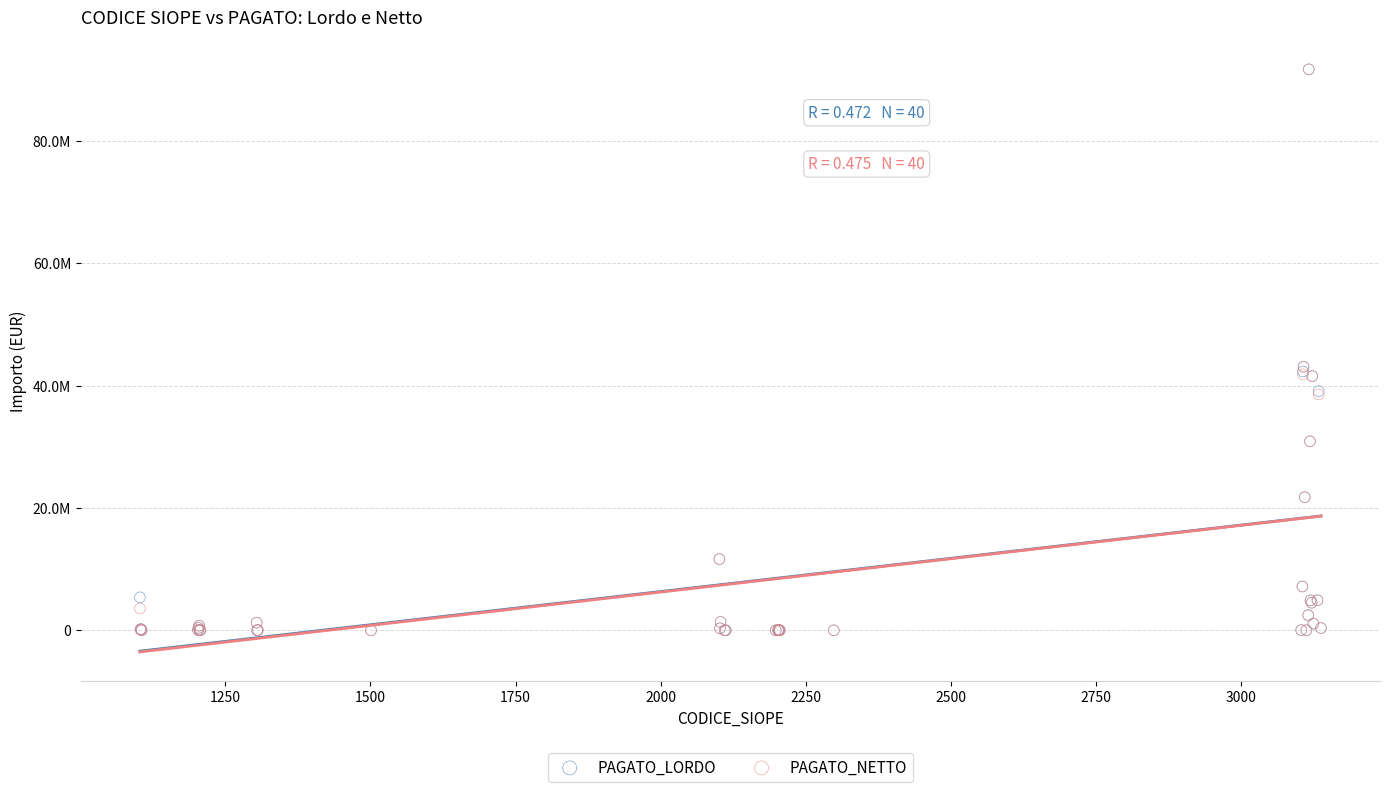

What are all the series names shown in the legend?

PAGATO_LORDO, PAGATO_NETTO